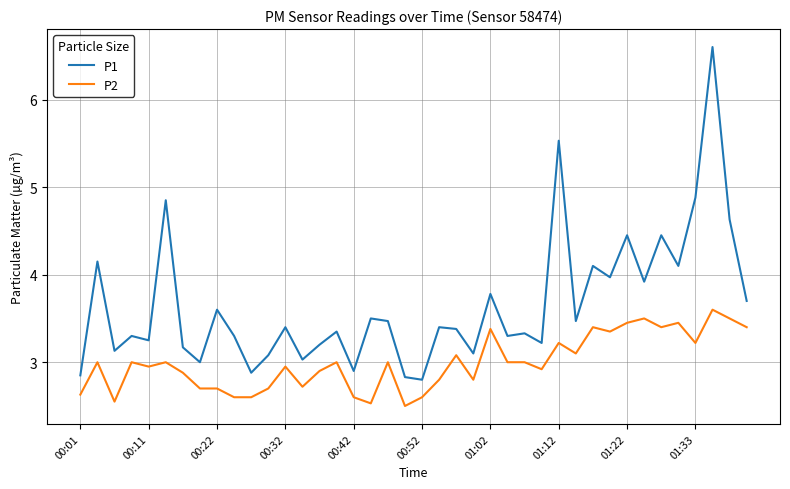

Which series has the widest spread of values?

P1